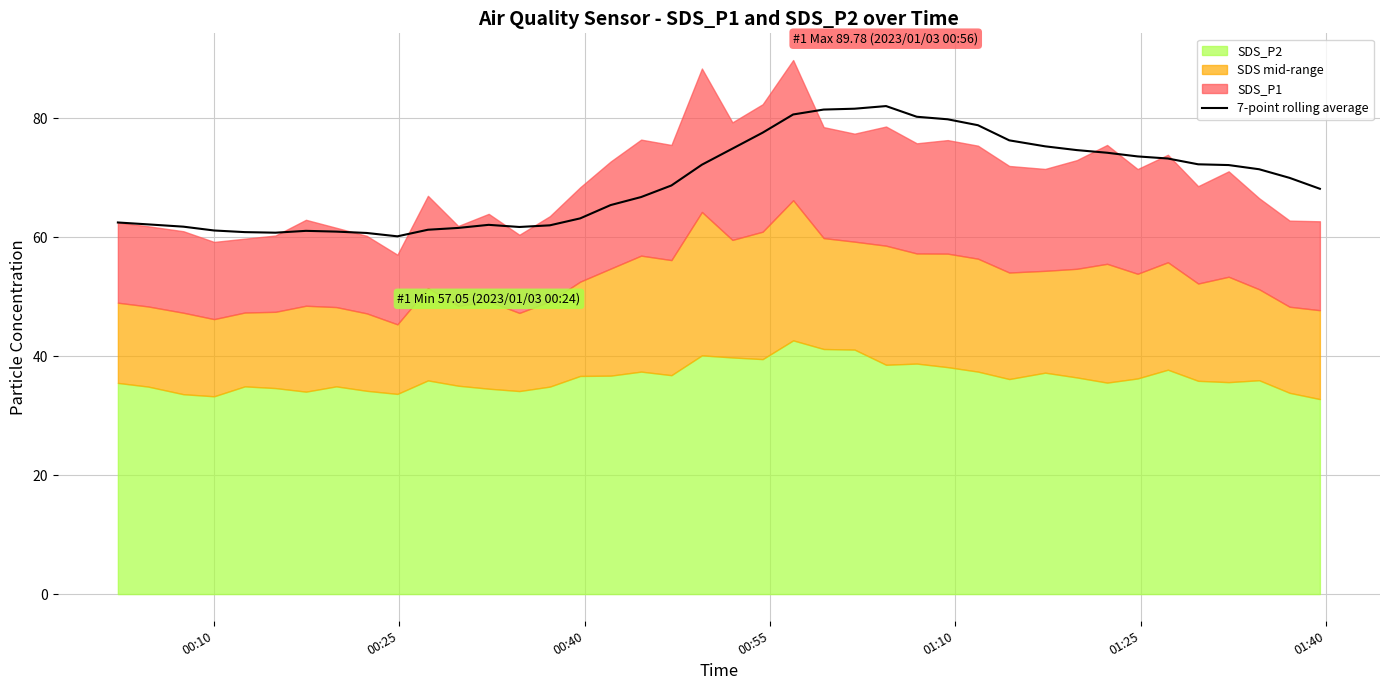

What is the minimum value for 7-point rolling average?

60.1